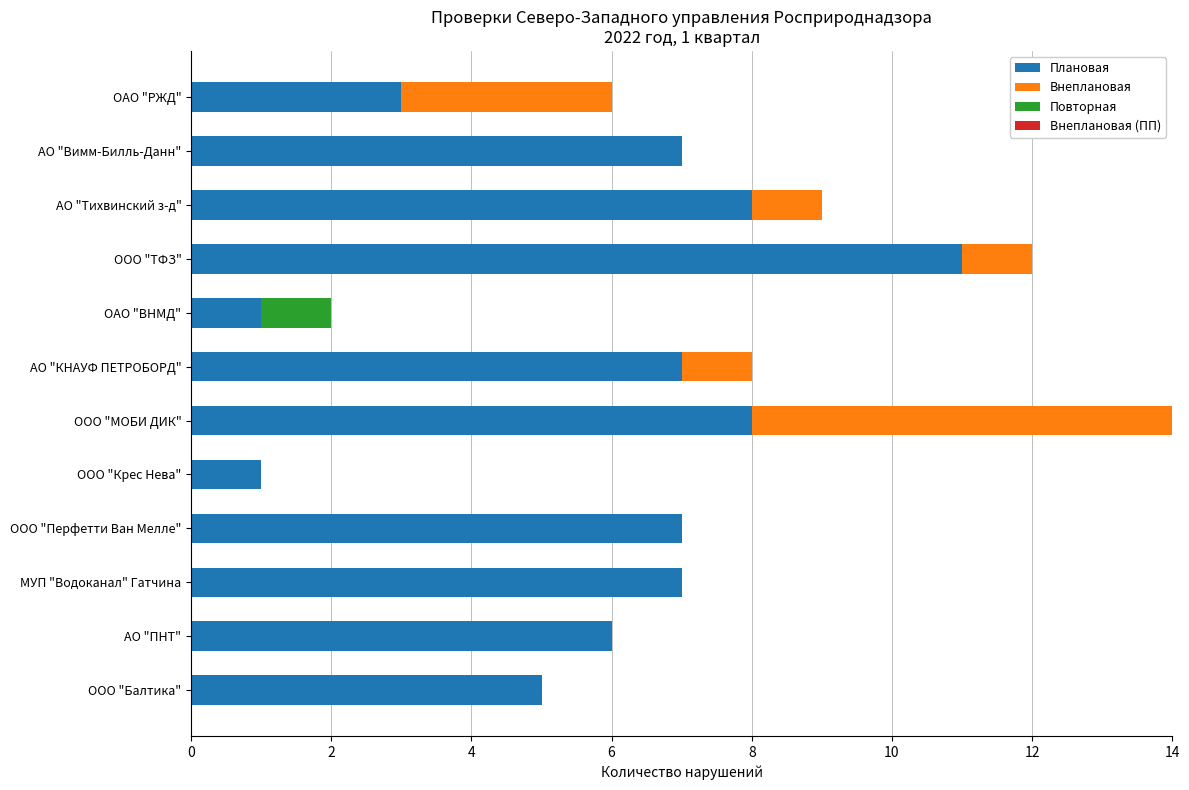

At which category is the sum across all series the highest?

ООО "МОБИ ДИК"